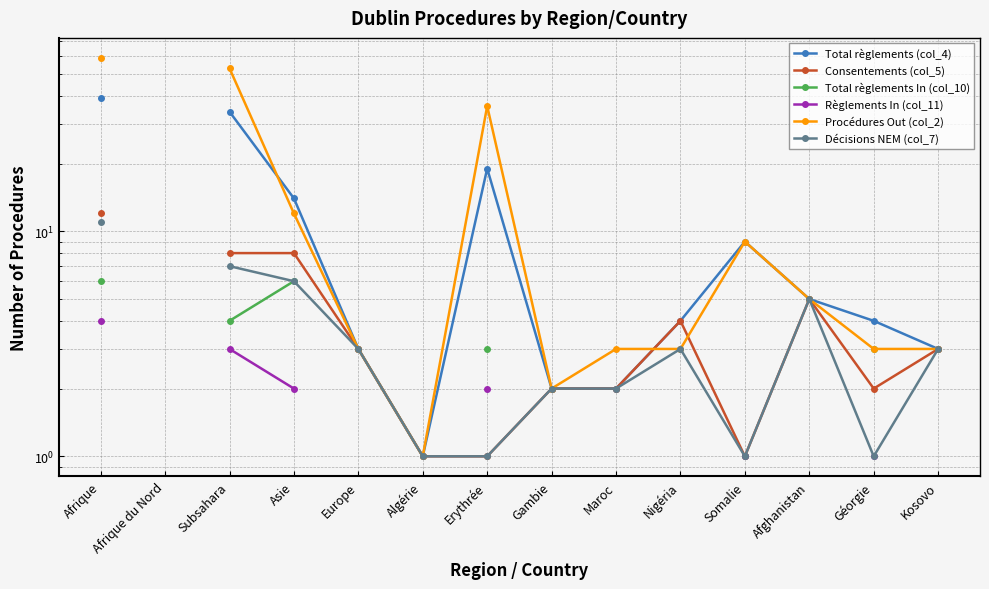

True or false: Total règlements (col_4) has a value of 5.3 at Europe.

False